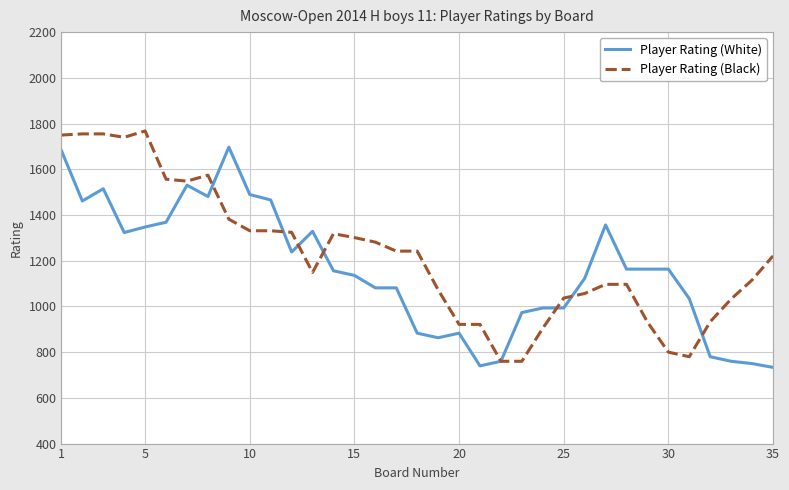

True or false: Player Rating (Black) and Player Rating (White) cross at least once.

True